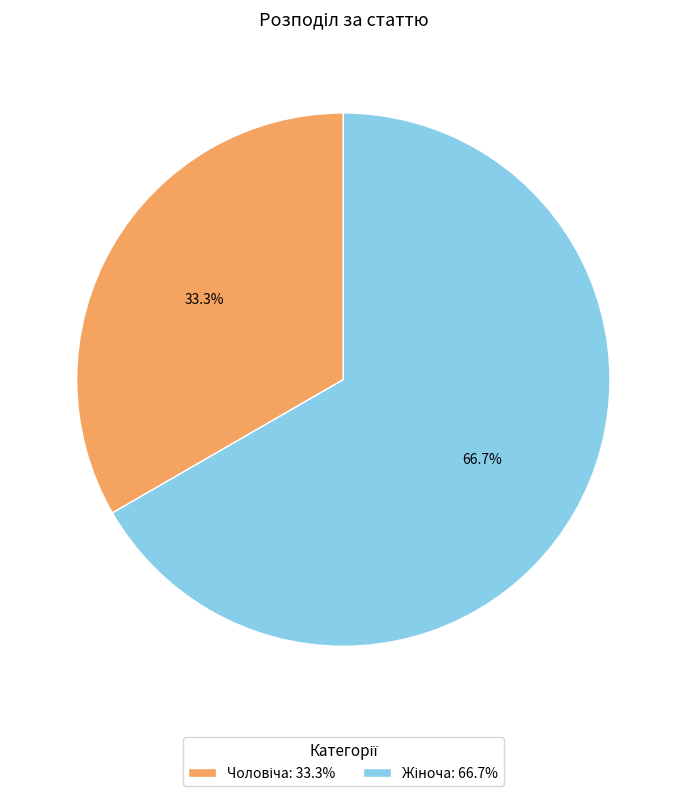

To the nearest percent, what is the difference between the largest and smallest slice percentages?

33%